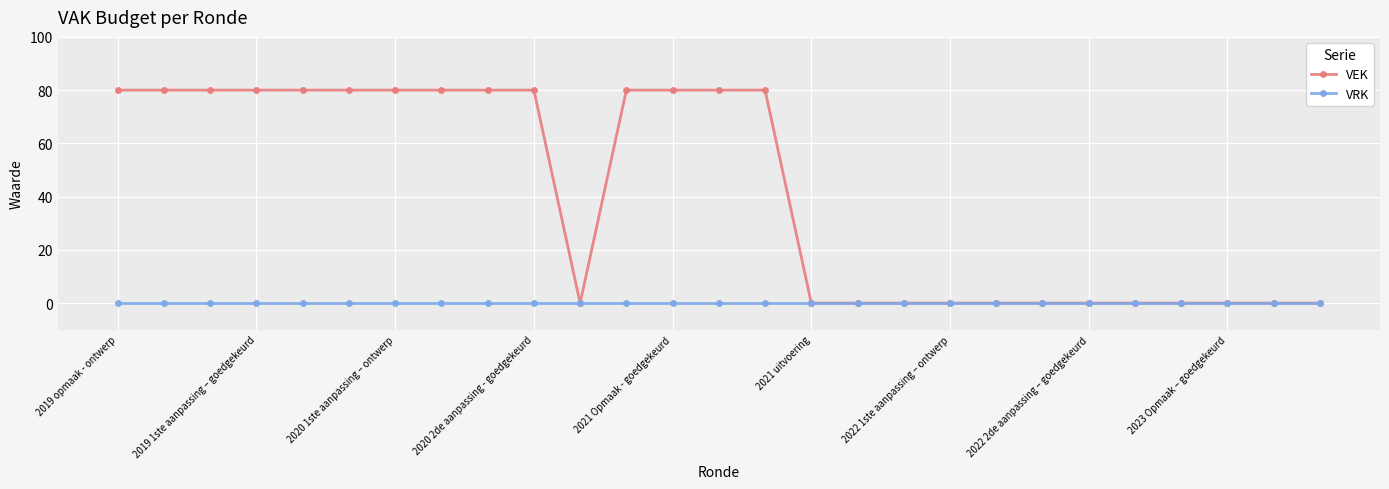

What is the maximum value for VEK?

80